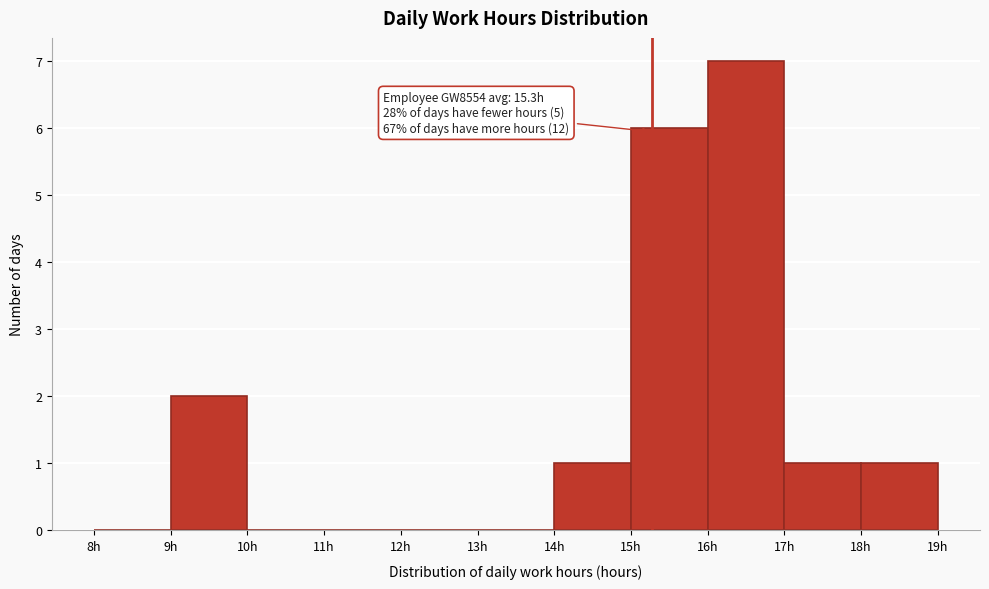

Which range on the x-axis has the tallest bar?

16 to 17